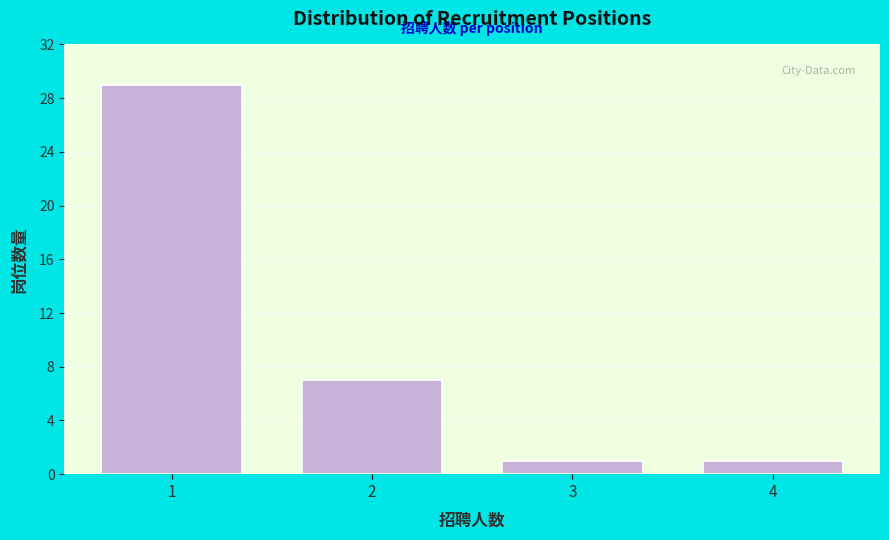

Reading right to left, what are all the values shown in this chart?

4=1	3=1	2=7	1=29